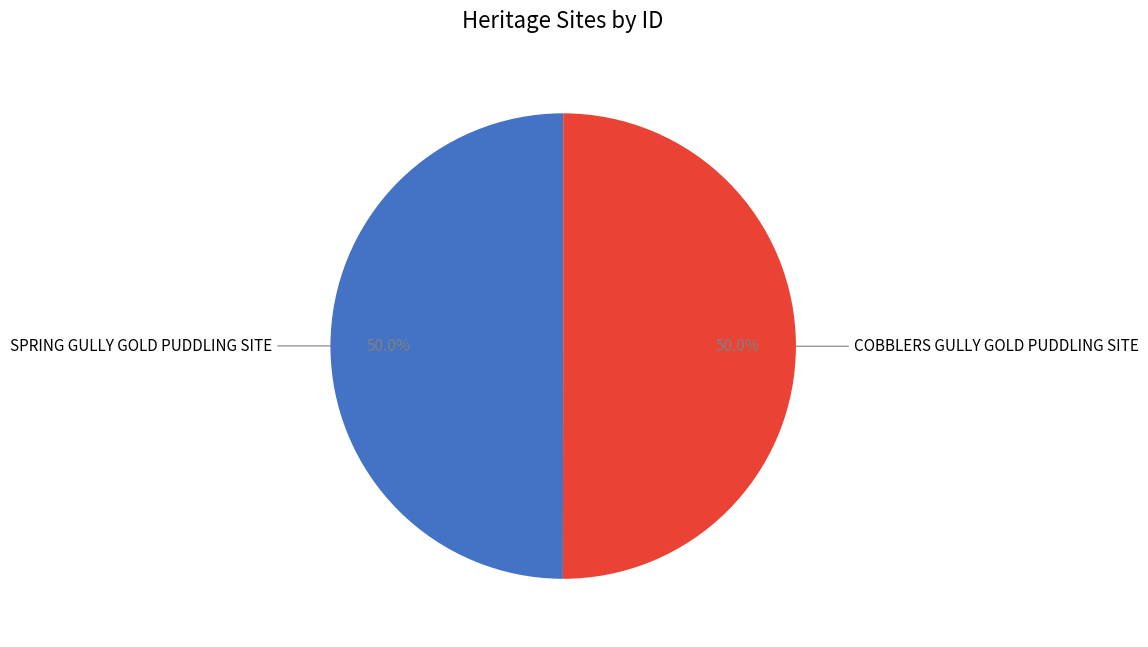

Count the number of slices in the pie.

2